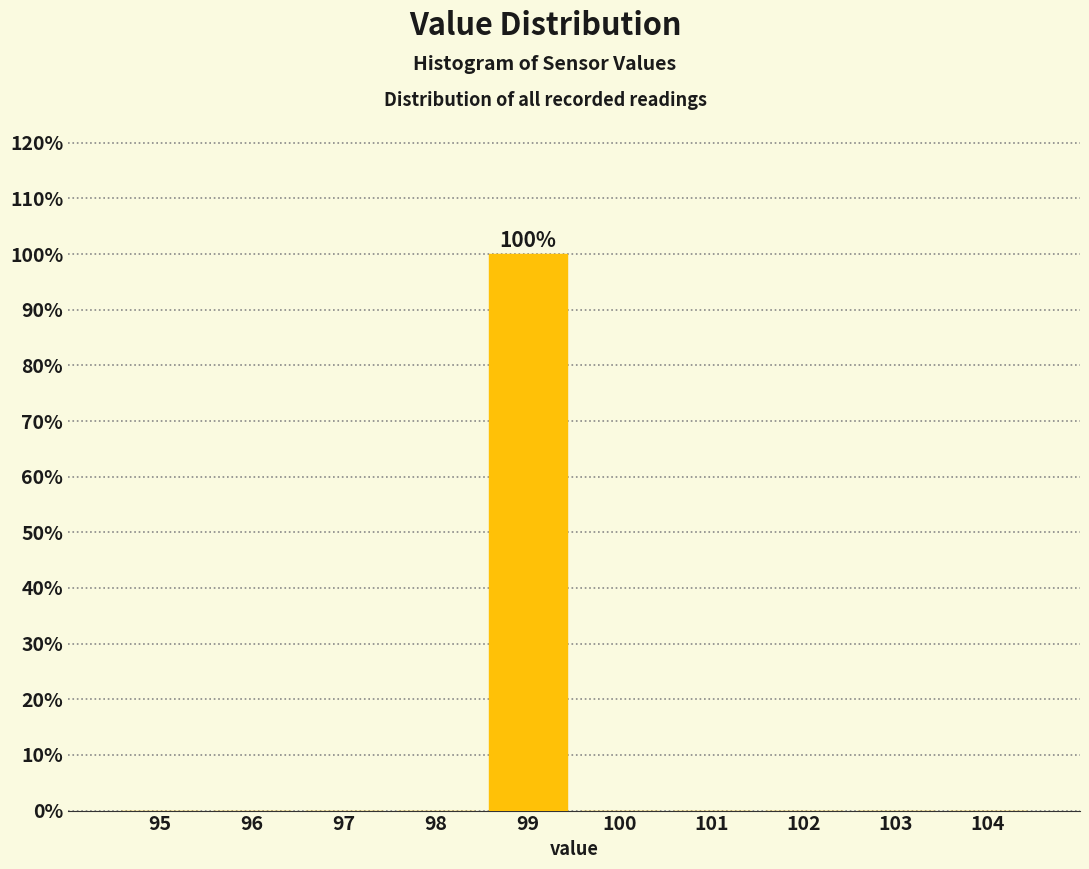

Reading right to left, what are all the values shown in this chart?

104=0	103=0	102=0	101=0	100=0	99=100	98=0	97=0	96=0	95=0